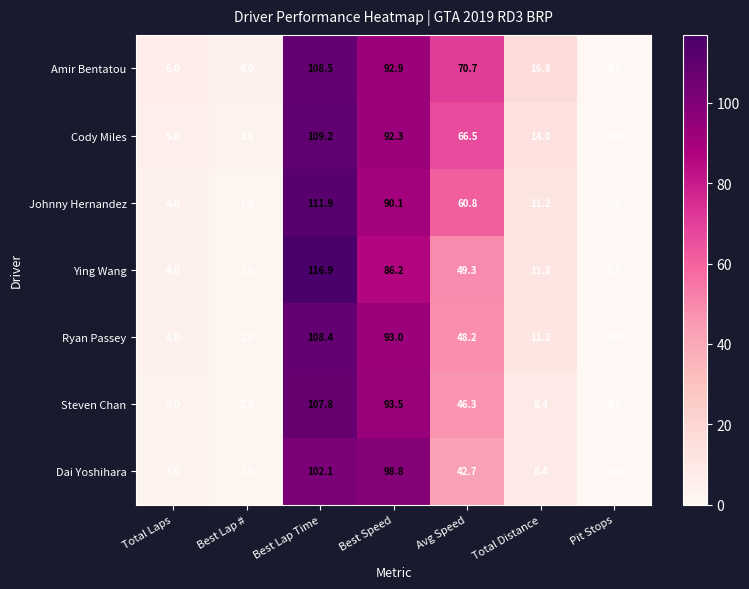

At which label does Amir Bentatou first exceed 16?

Best Lap Time